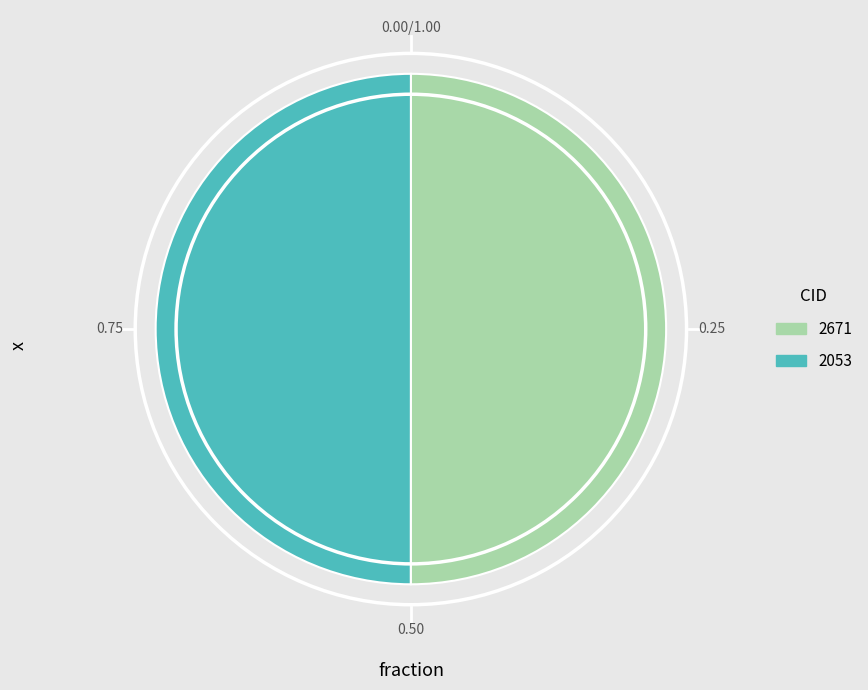

What is the ratio of the value at 2671 to the value at 2053?

1.0